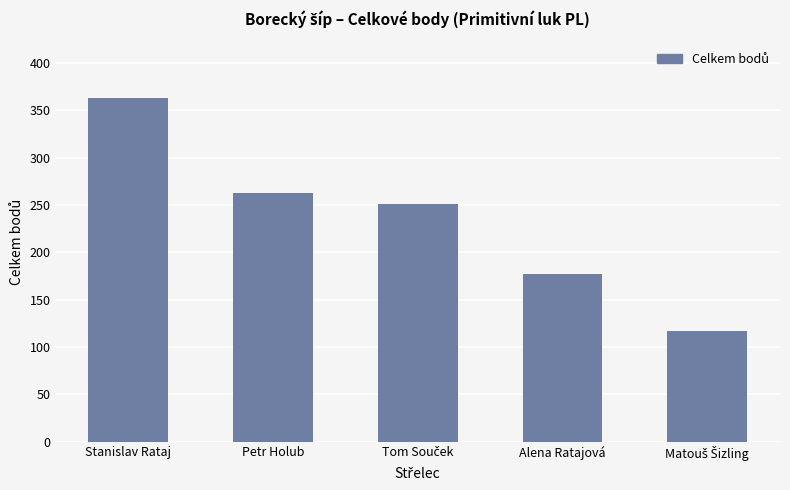

What is the label of the 4th bar from the right?

Petr Holub